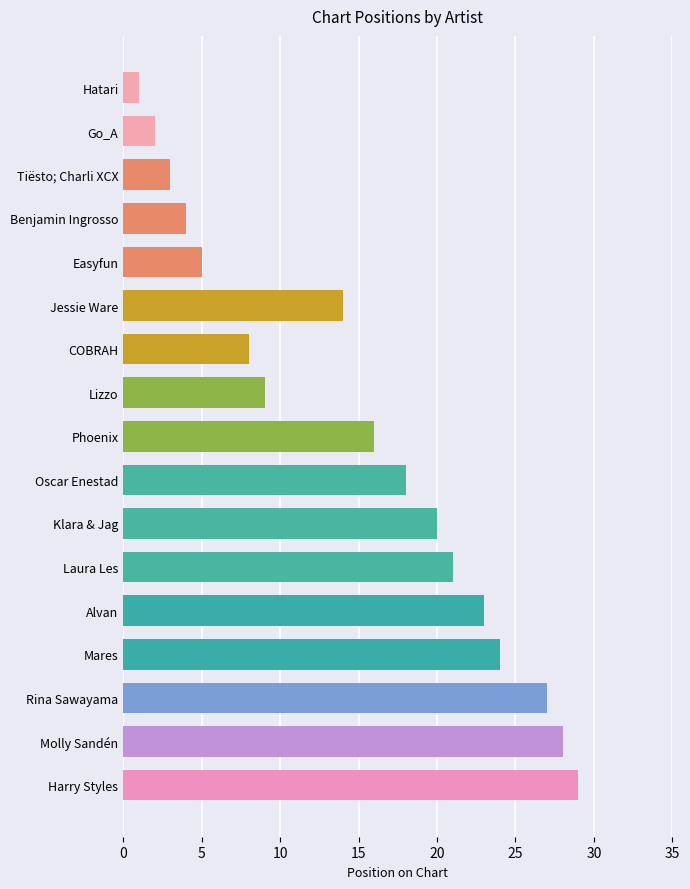

How many values are below 16?

8